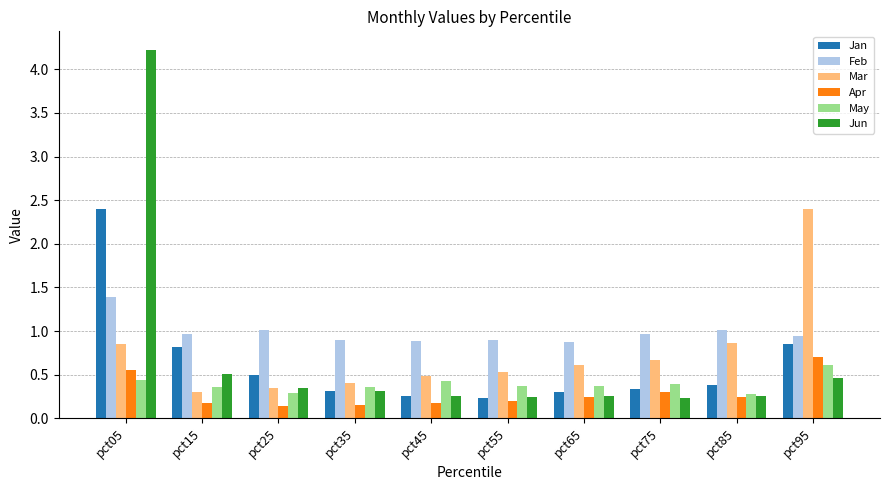

How many bars are there in total?

60